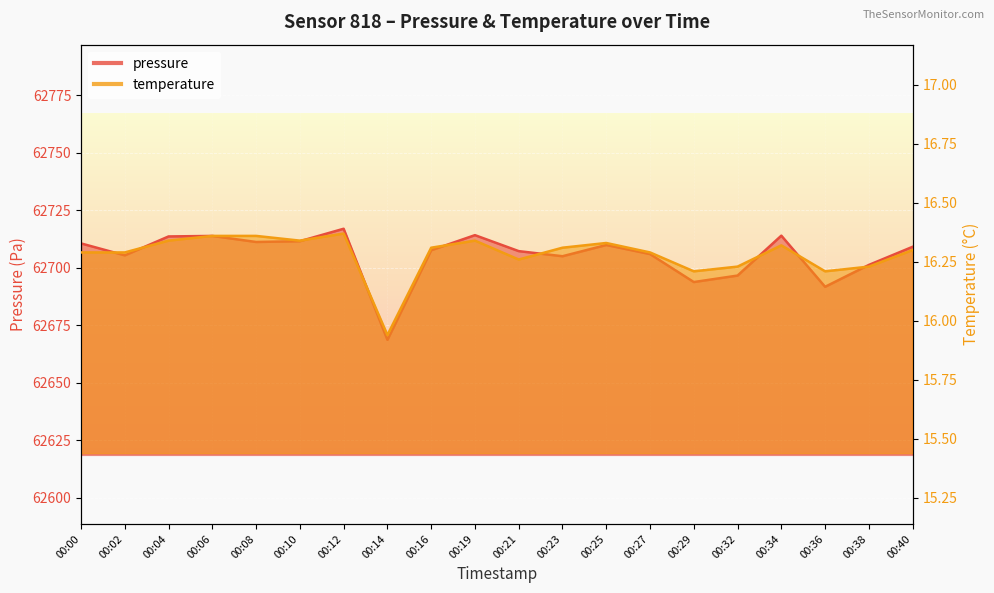

Where is the first local maximum for temperature?

00:12